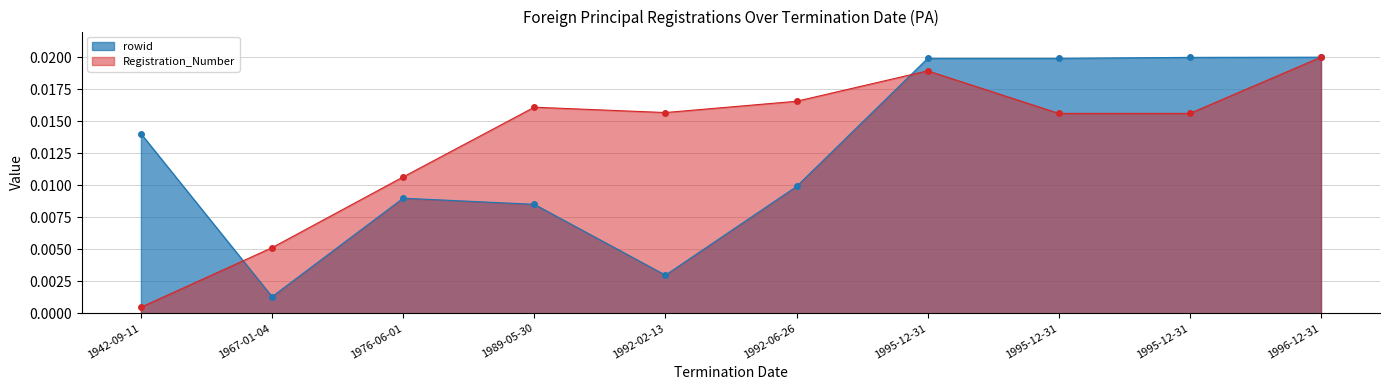

What is the label of the 6th point from the right?

1992-02-13